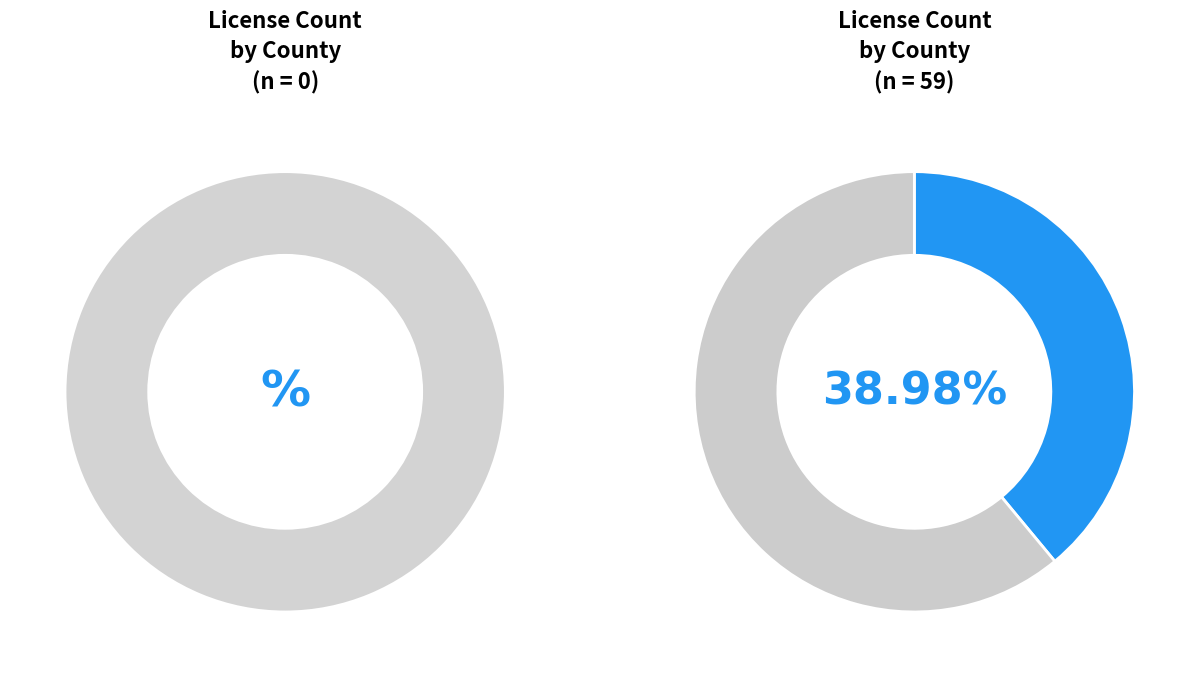

Is there any slice that represents more than half of the pie?

No